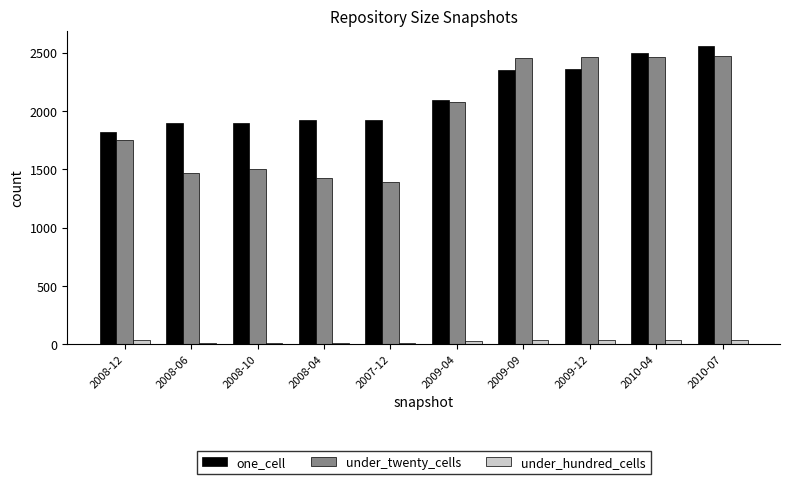

The under_hundred_cells series shows 15 at 2008-04. True or false?

True